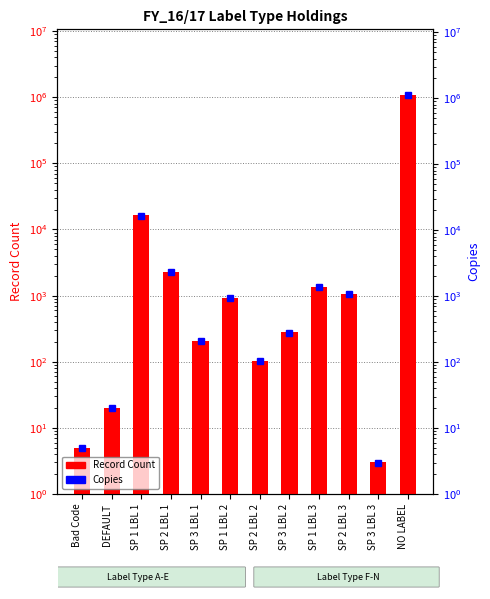

What is the label of the 4th bar from the right?

SP 1 LBL 3